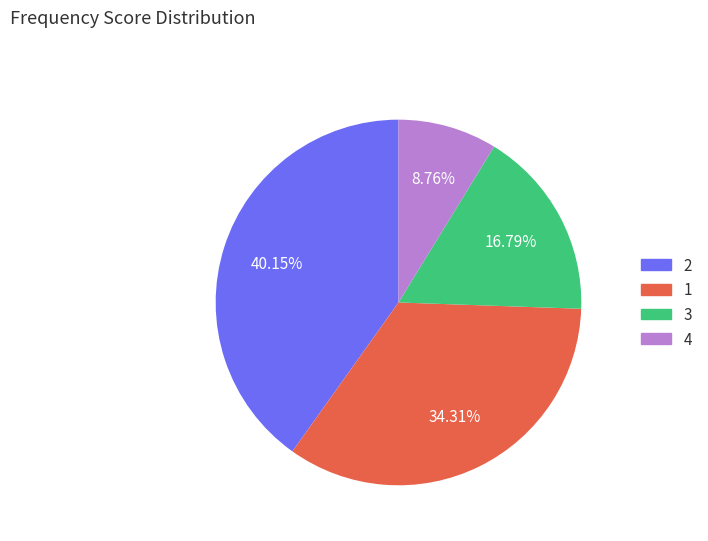

Is it true that 3 is 4% of the pie?

False